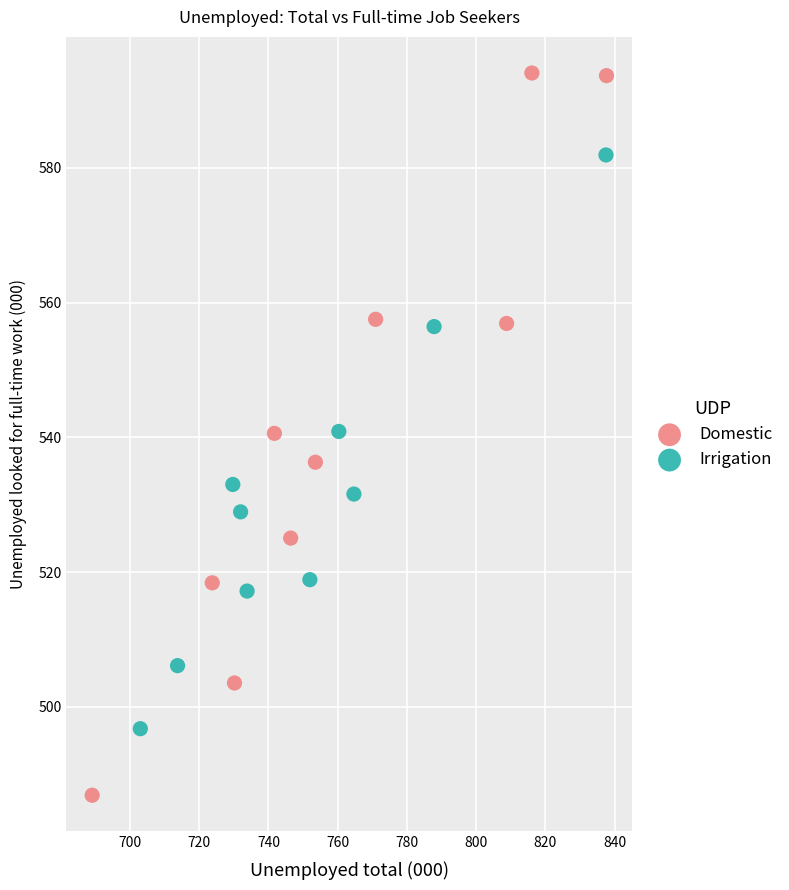

Which series has the largest Y range (max minus min)?

Domestic